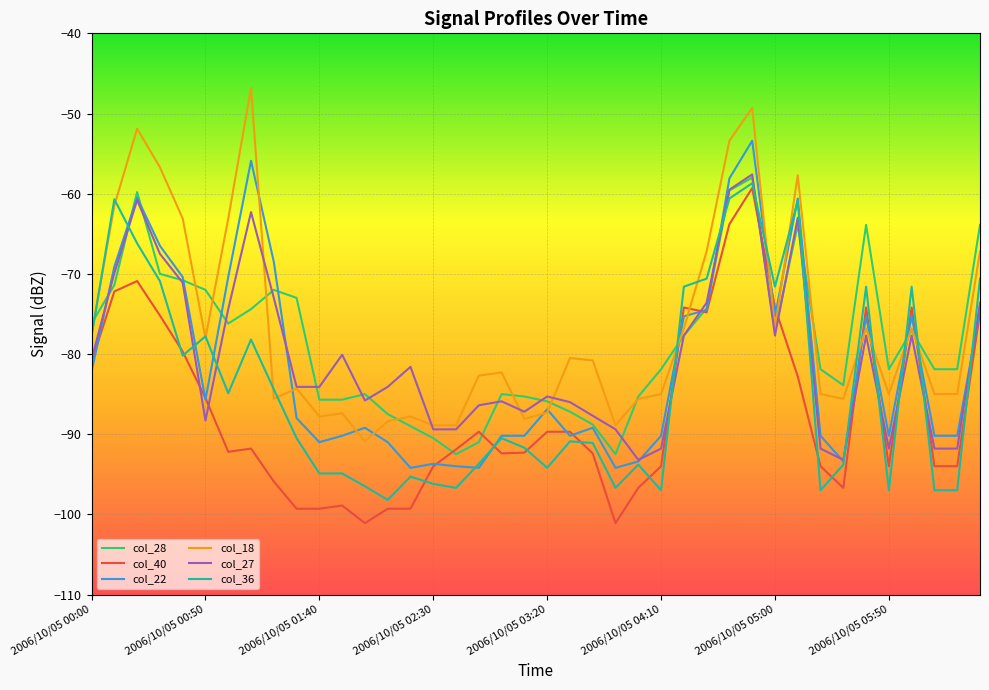

What is the smallest value displayed?

-101.1